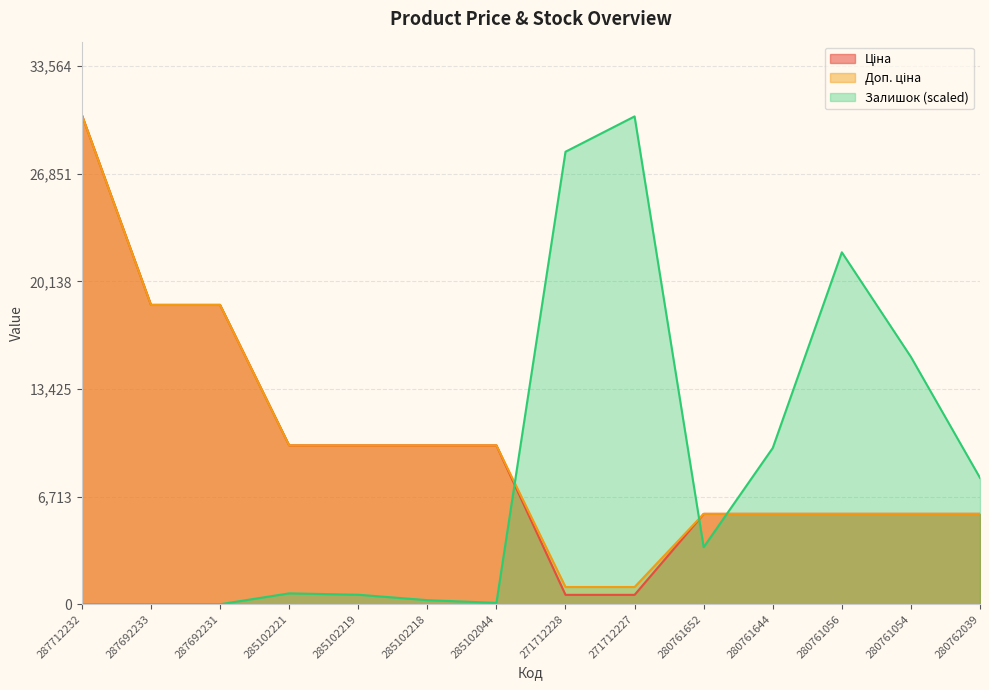

What position from the left is 271712228?

8